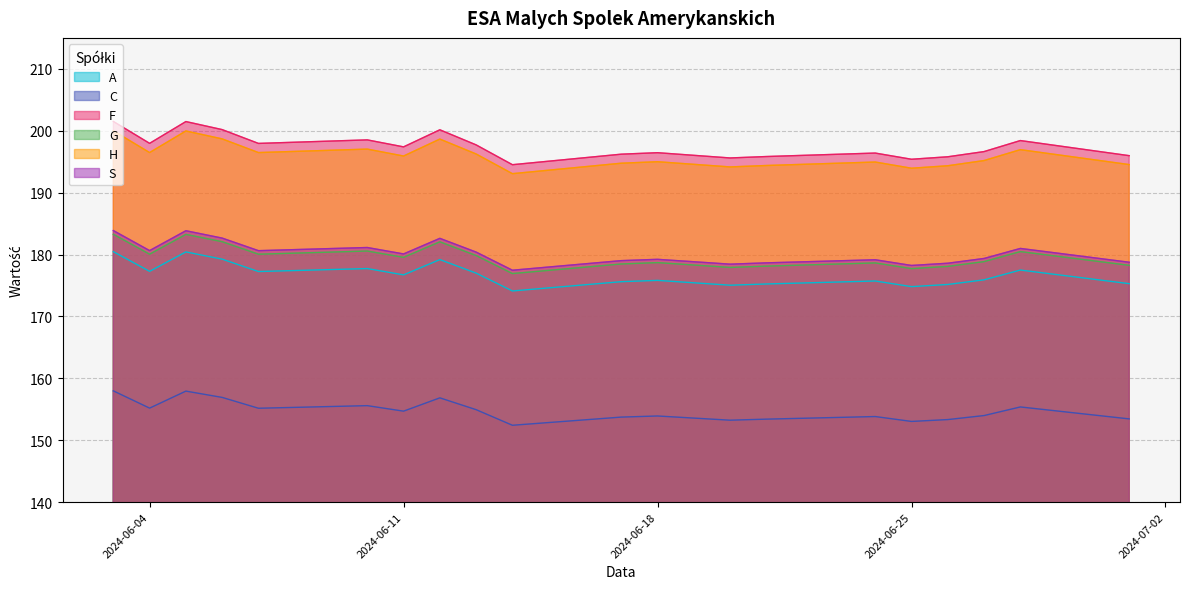

What is the greatest value displayed?

201.5